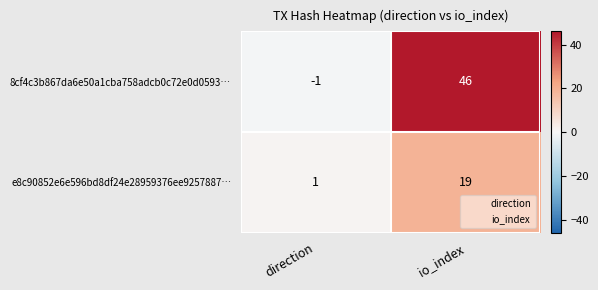

The value of e8c90852e6e596bd8df24e28959376ee9257887… at direction is 0. True or false?

False